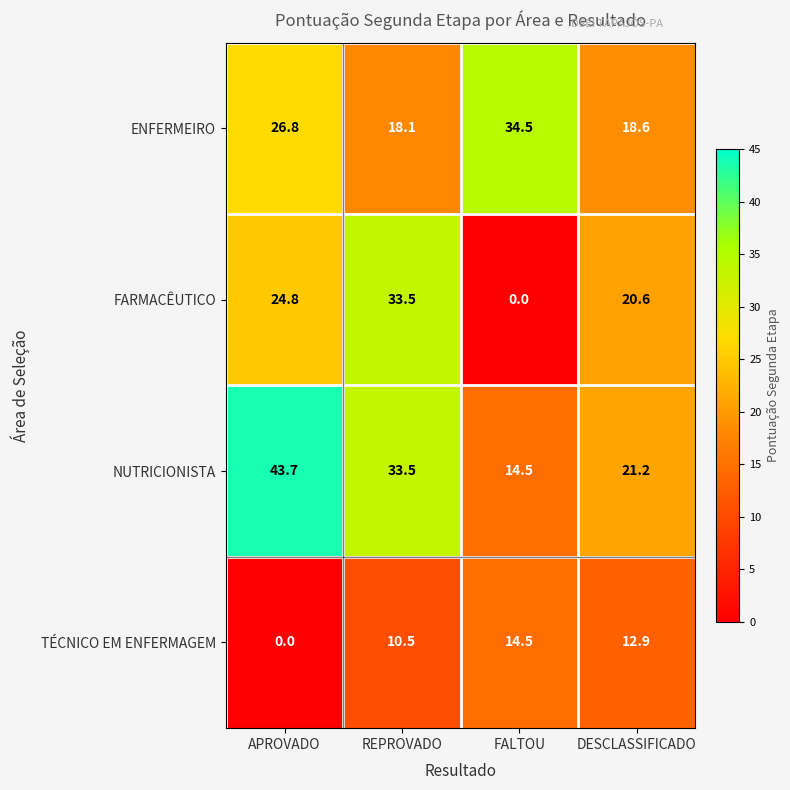

What is the maximum value shown in the chart?

43.7